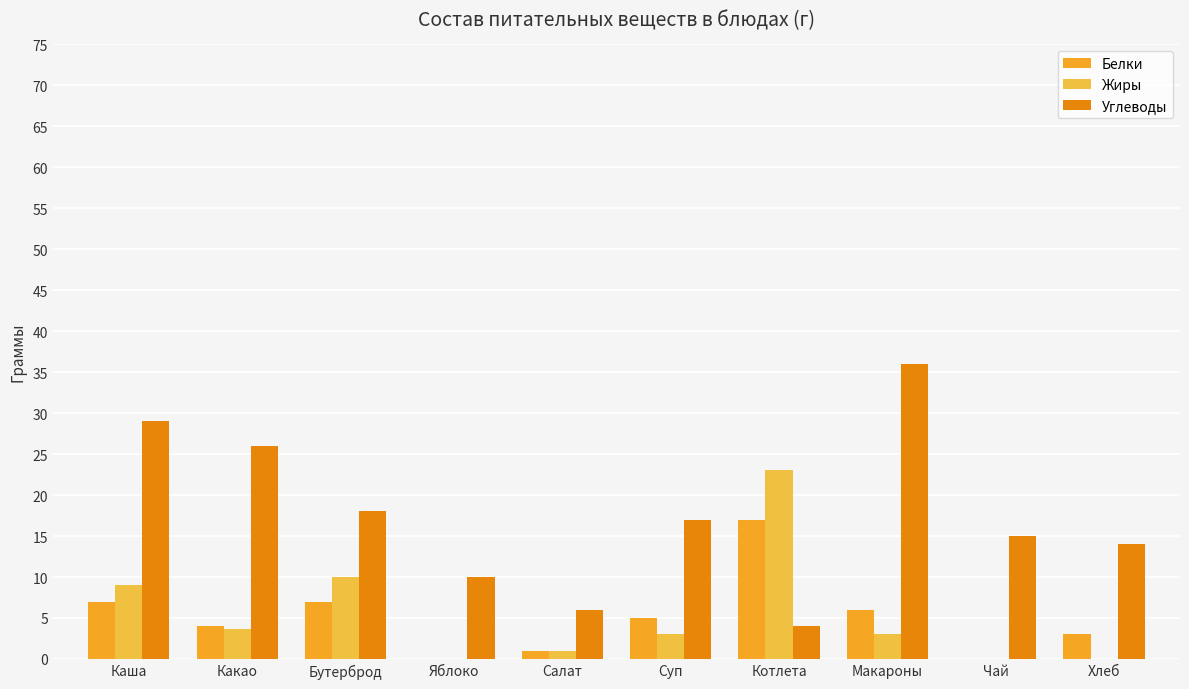

How many groups of bars are there?

10